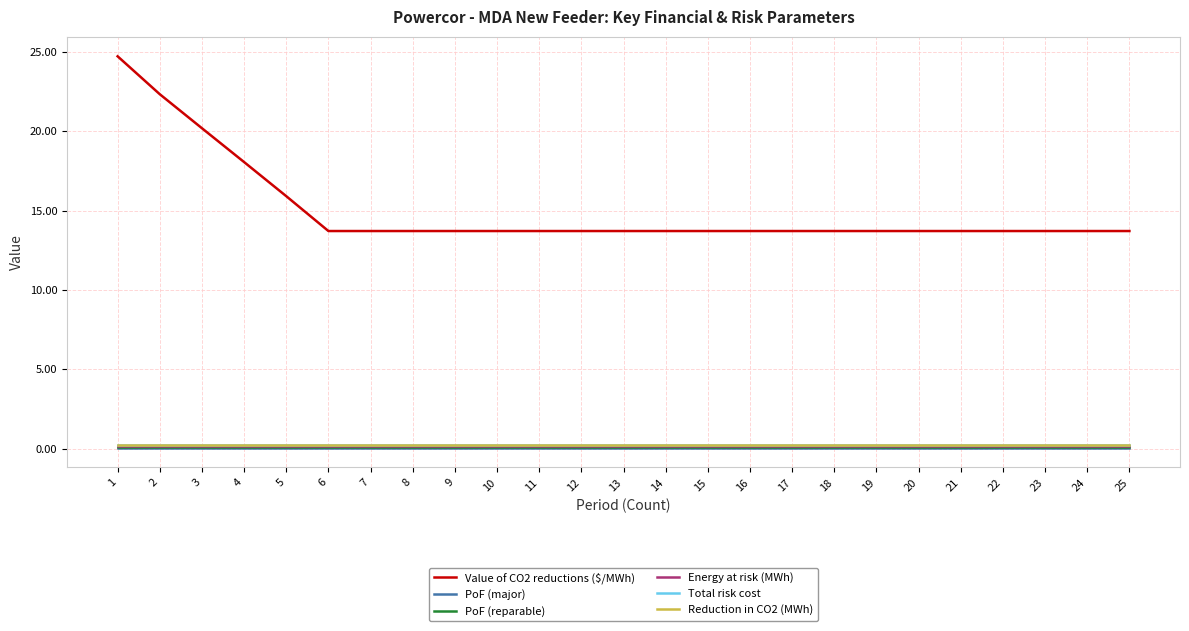

Is the value of PoF (major) at 2 greater than the value of Value of CO2 reductions ($/MWh) at 16?

No